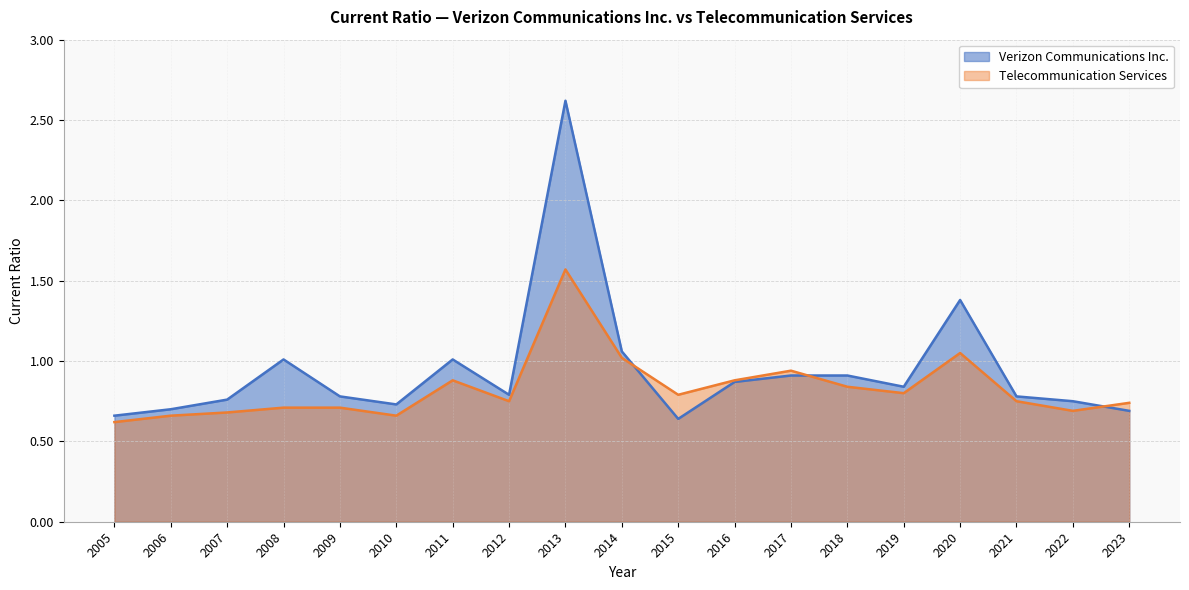

How many interior local peaks does the Telecommunication Services series have?

4